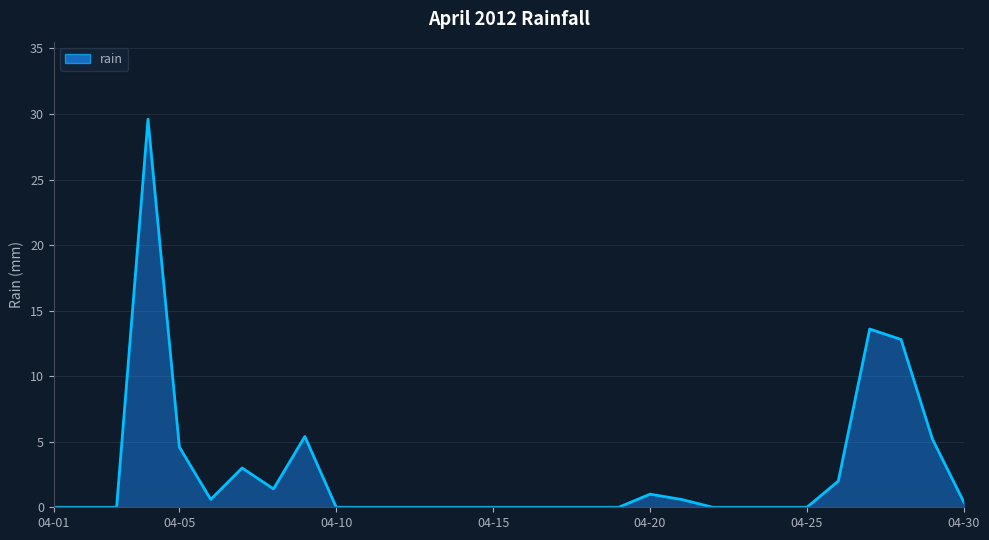

What is the greatest value displayed?

29.6